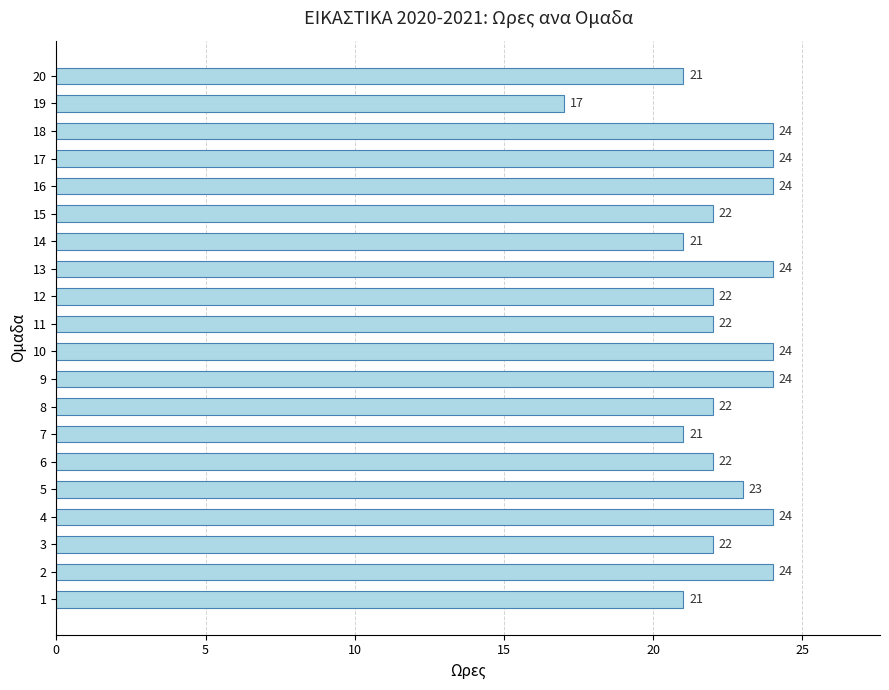

How many values are between 22 and 24?

15